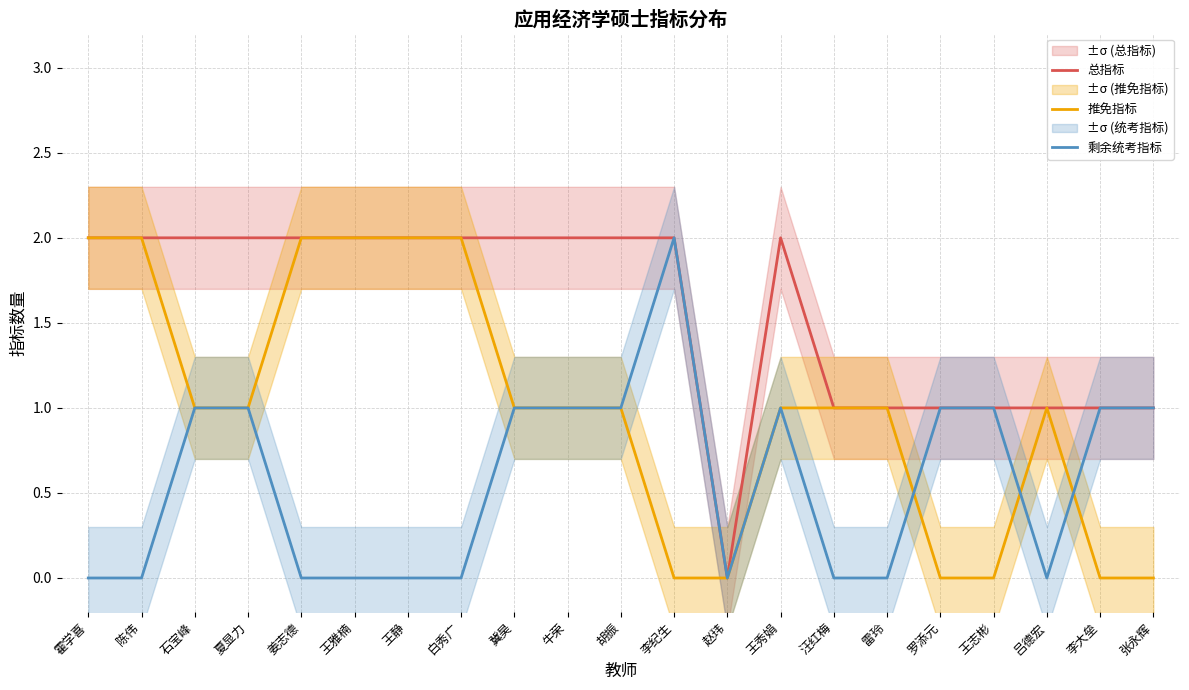

Is it true that 推免指标 equals 2 at 牛荣?

False